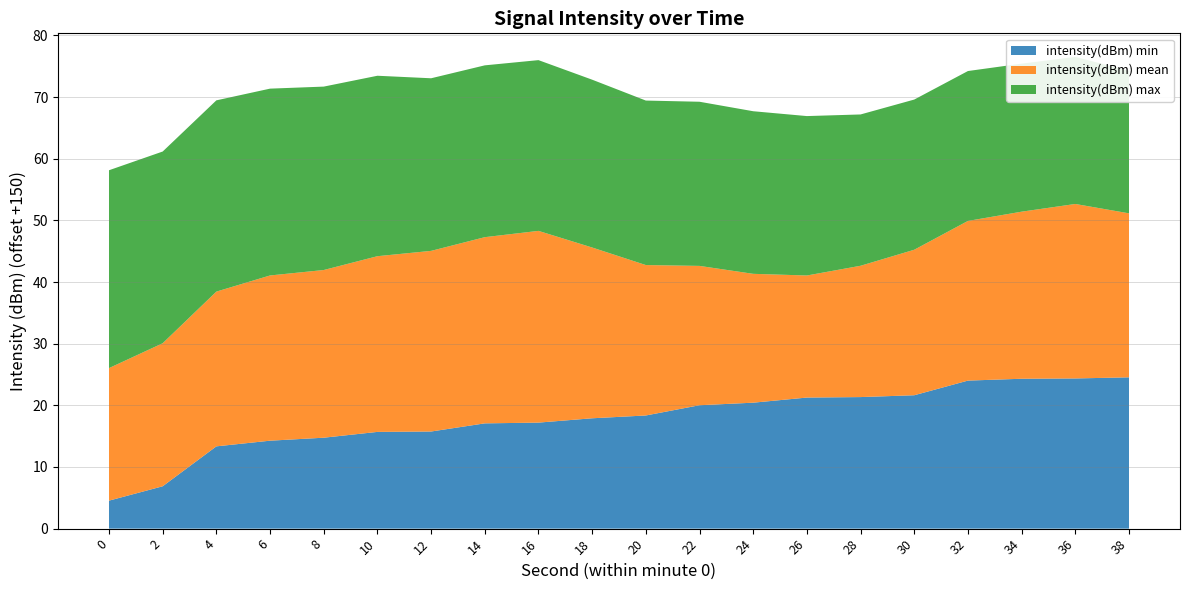

Reading left to right, extract all data points from this chart.

intensity(dBm) min: 0=-145.5	2=-143.1	4=-136.7	6=-135.7	8=-135.3	10=-134.3	12=-134.2	14=-132.9	16=-132.8	18=-132.1	20=-131.6	22=-130.0	24=-129.6	26=-128.7	28=-128.7	30=-128.4	32=-126.0	34=-125.7	36=-125.6	38=-125.5
intensity(dBm) mean: 0=-128.5	2=-126.8	4=-124.9	6=-123.2	8=-122.8	10=-121.5	12=-120.7	14=-119.8	16=-118.9	18=-122.3	20=-125.6	22=-127.4	24=-129.1	26=-130.2	28=-128.7	30=-126.4	32=-124.1	34=-122.9	36=-121.7	38=-123.4
intensity(dBm) max: 0=-117.9	2=-118.9	4=-119.0	6=-119.7	8=-120.3	10=-120.7	12=-122.0	14=-122.1	16=-122.3	18=-122.8	20=-123.3	22=-123.4	24=-123.6	26=-124.1	28=-125.5	30=-125.6	32=-125.7	34=-126.0	36=-126.1	38=-126.9